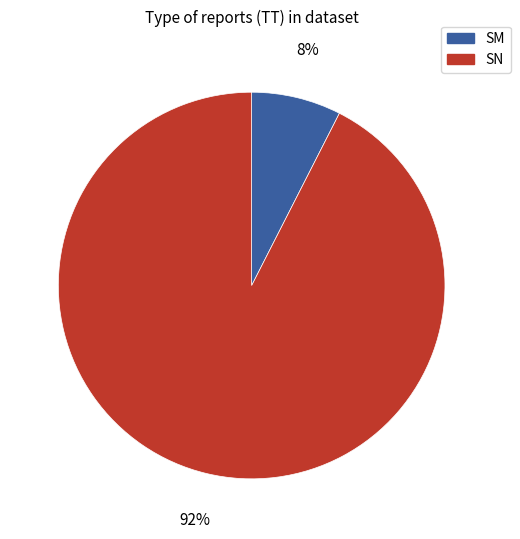

How many slices are in this pie chart?

2